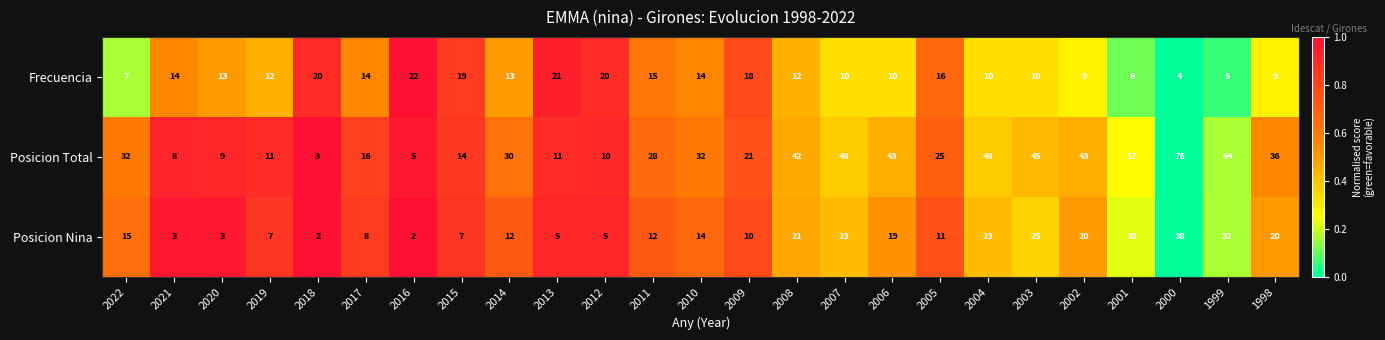

What is the sum of the Frecuencia values at 2012 and 2021?

34